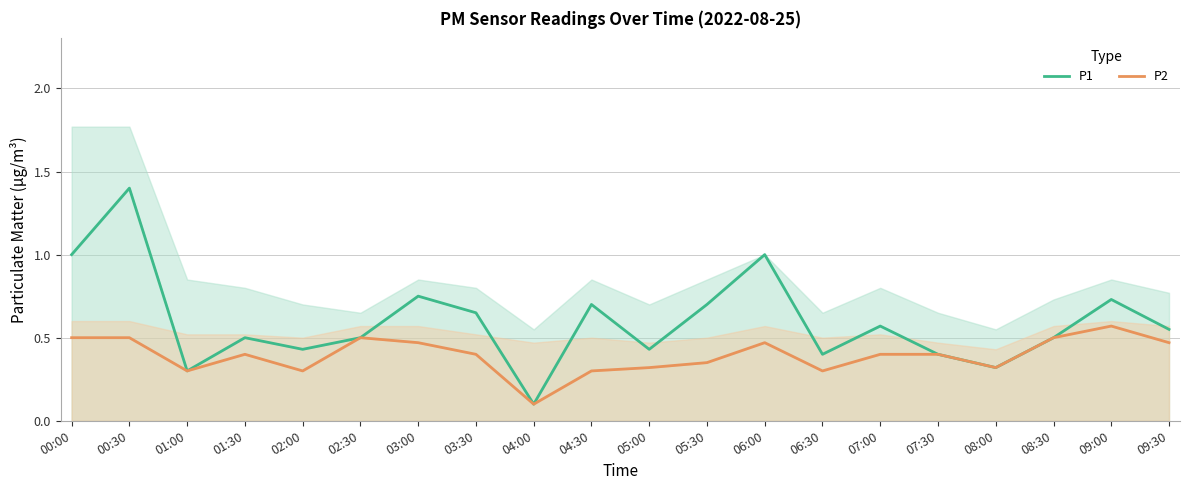

At how many categories does at least one series exceed 0?

20